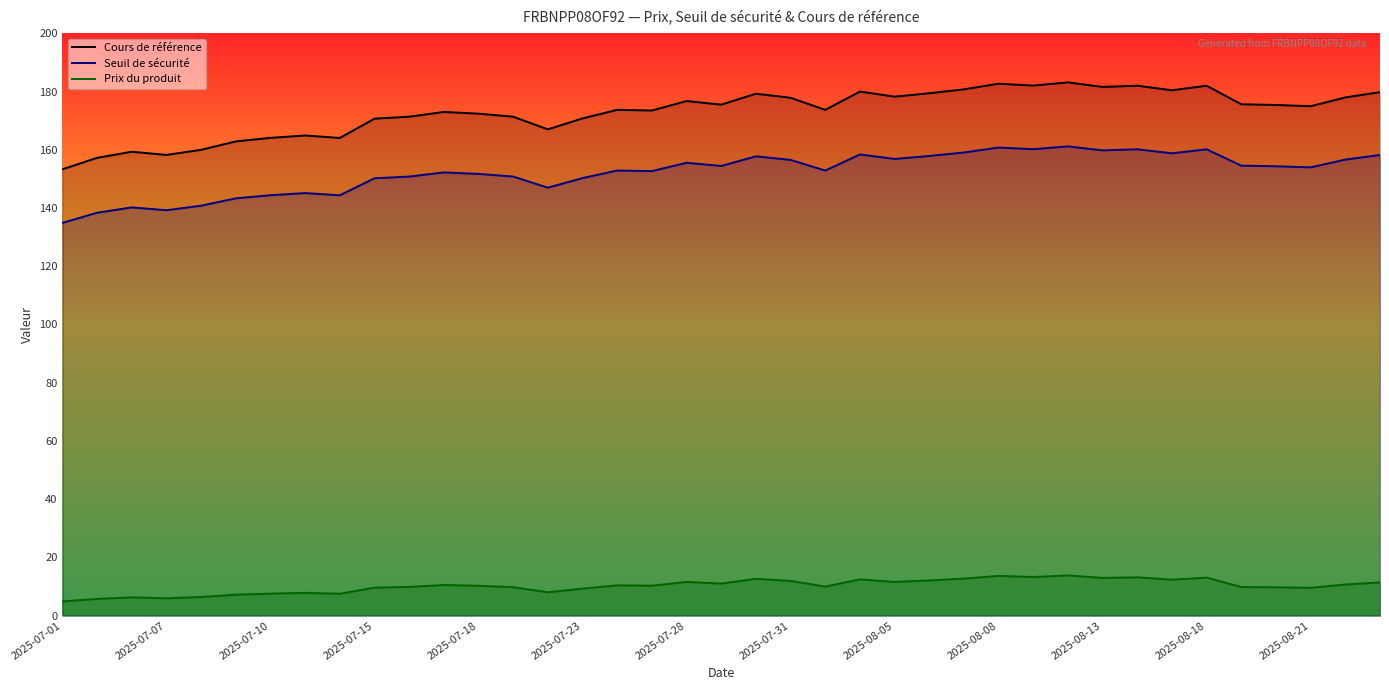

At 2025-08-13, list the series in order from smallest to largest.

Prix du produit, Seuil de sécurité, Cours de référence